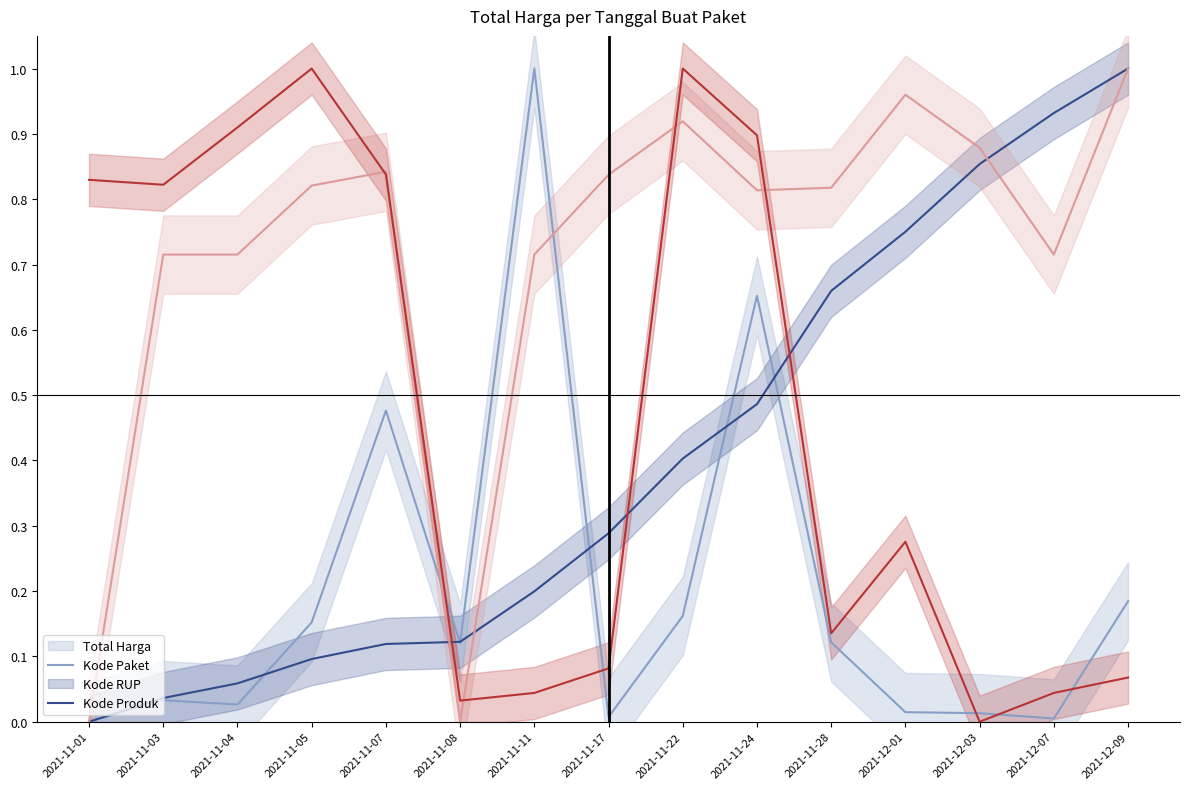

What is the label of the 9th point from the left?

2021-11-22